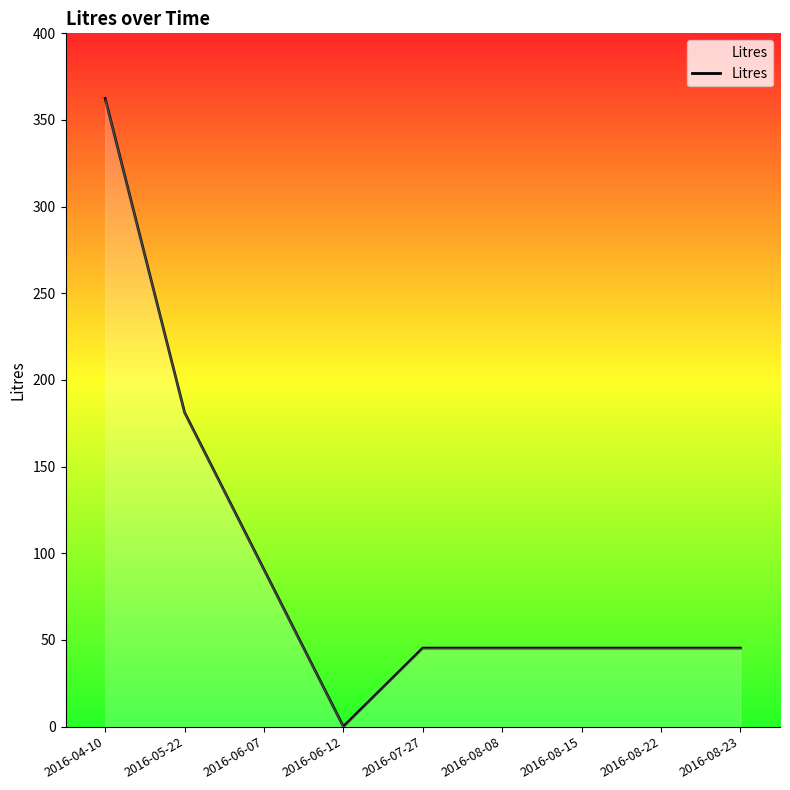

Is it true that the value at 2016-06-07 is 126.2?

False